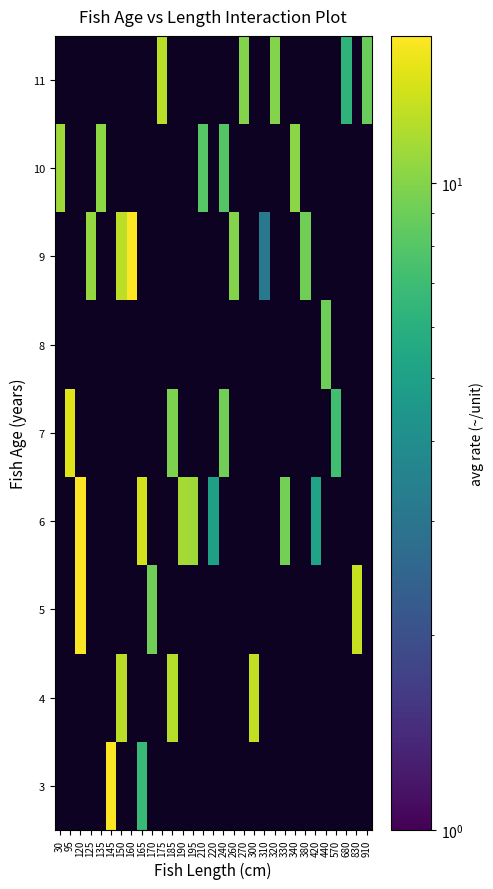

Which has a higher value, 420 or 175?

175